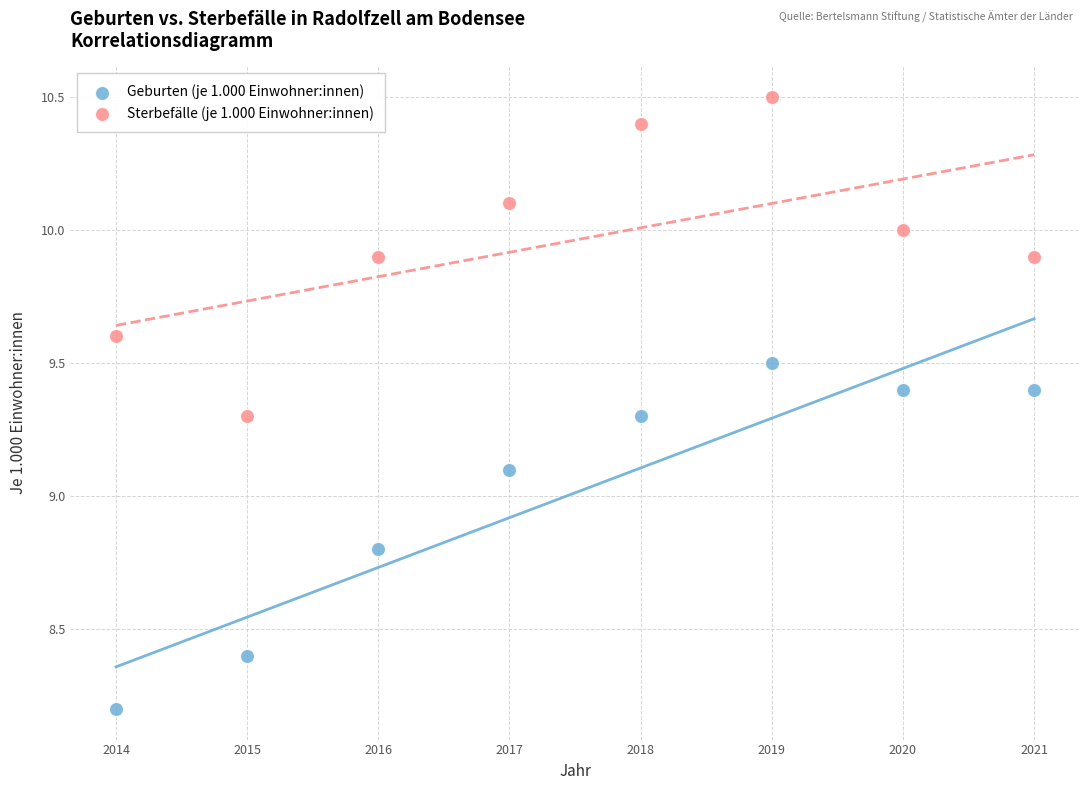

Across all data points, what is the range of Y values (max minus min)?

2.3